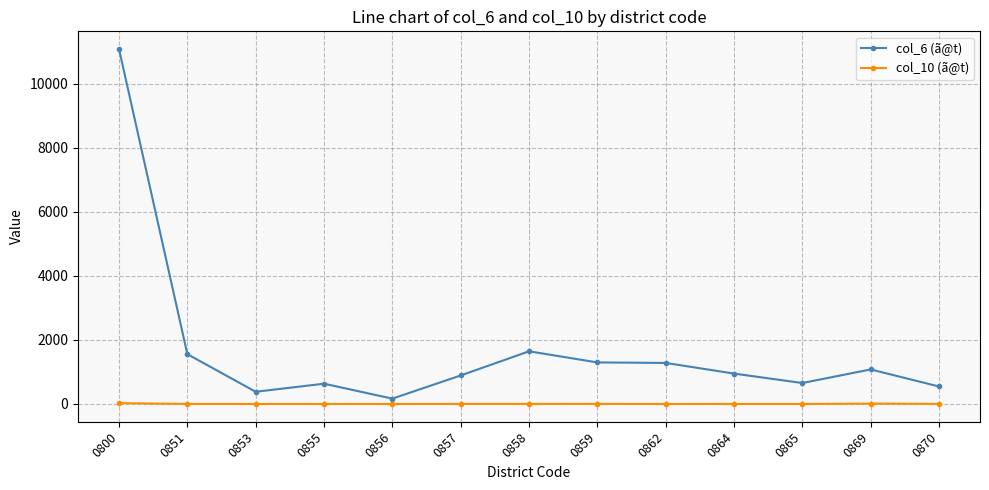

Which series has the largest total across all categories?

col_6 (ã@t)